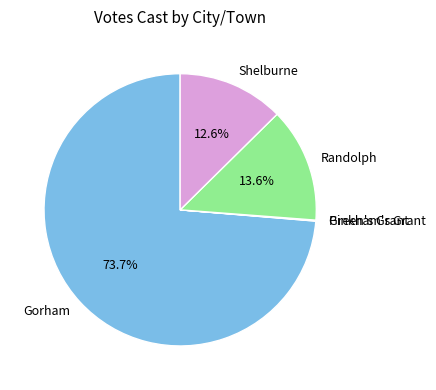

What percentage is NOT represented by Randolph?

86.4%